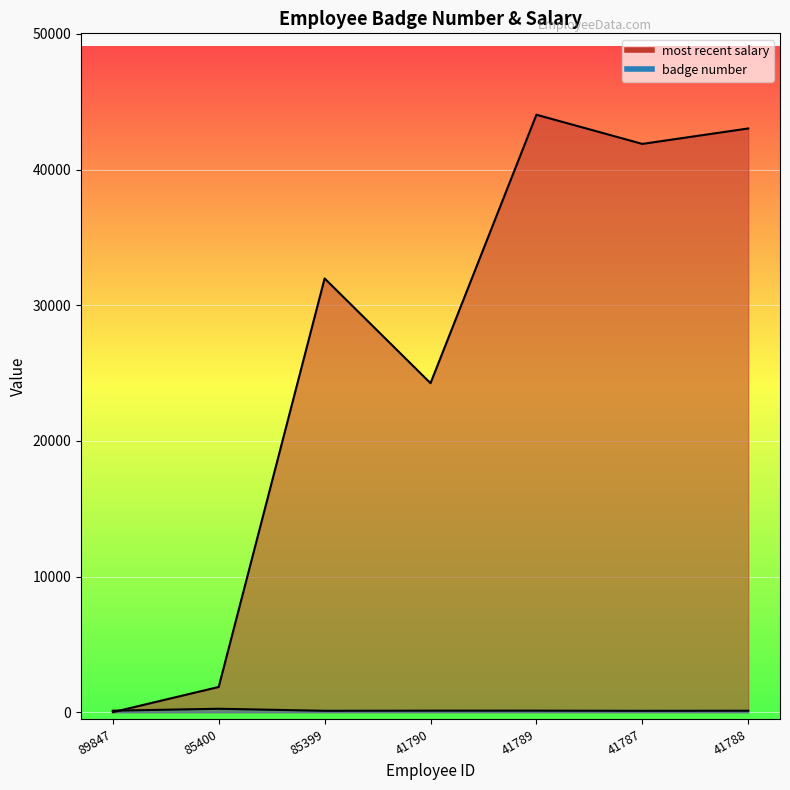

How many data points in badge number are above 111?

3